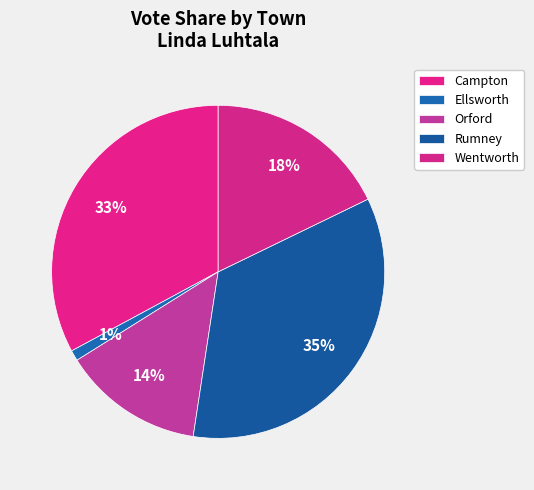

How many segments does this pie chart have?

5